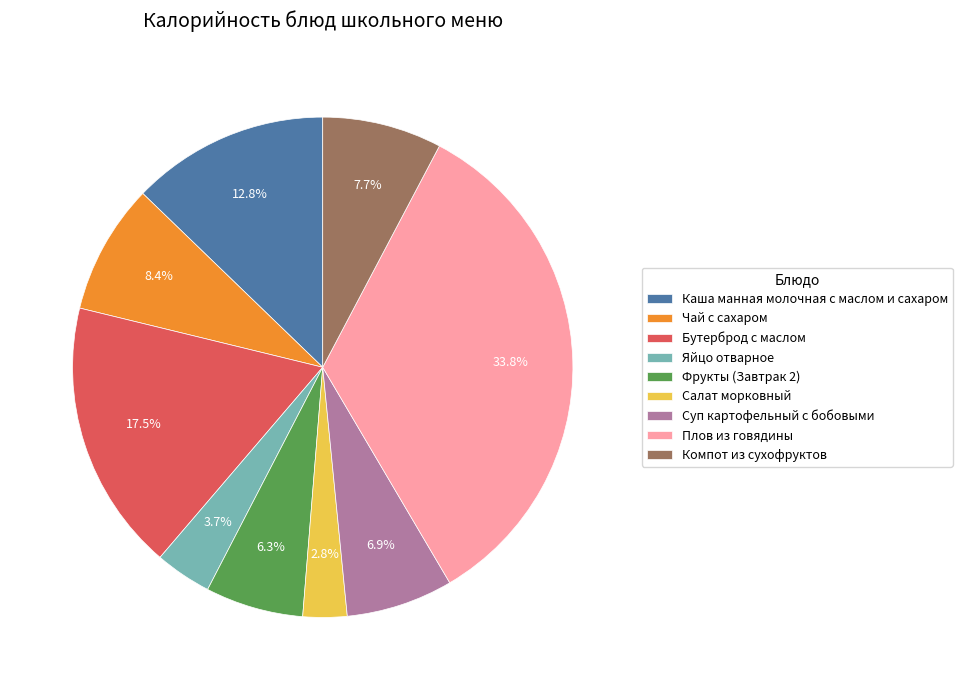

Is Фрукты (Завтрак 2) the majority of the pie?

No